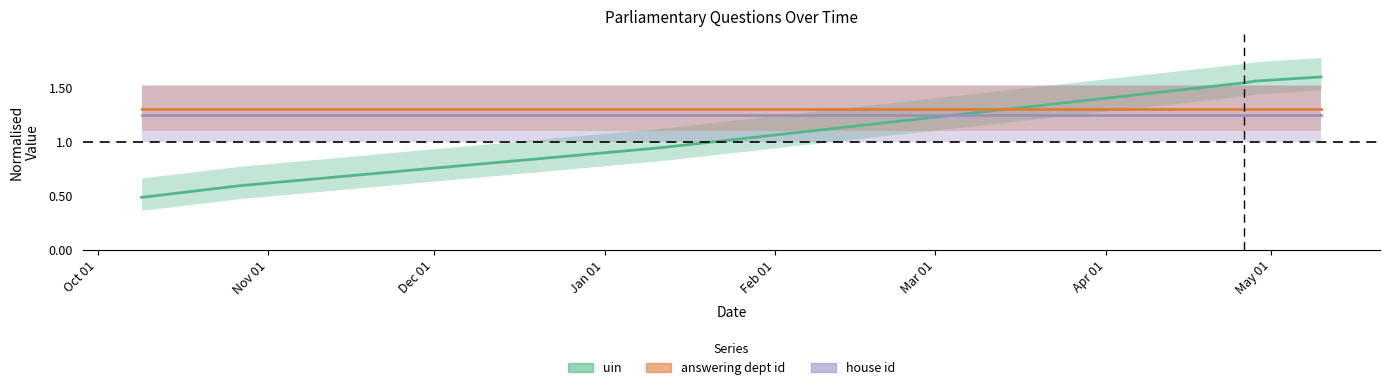

How many data points in uin are less than 1?

3